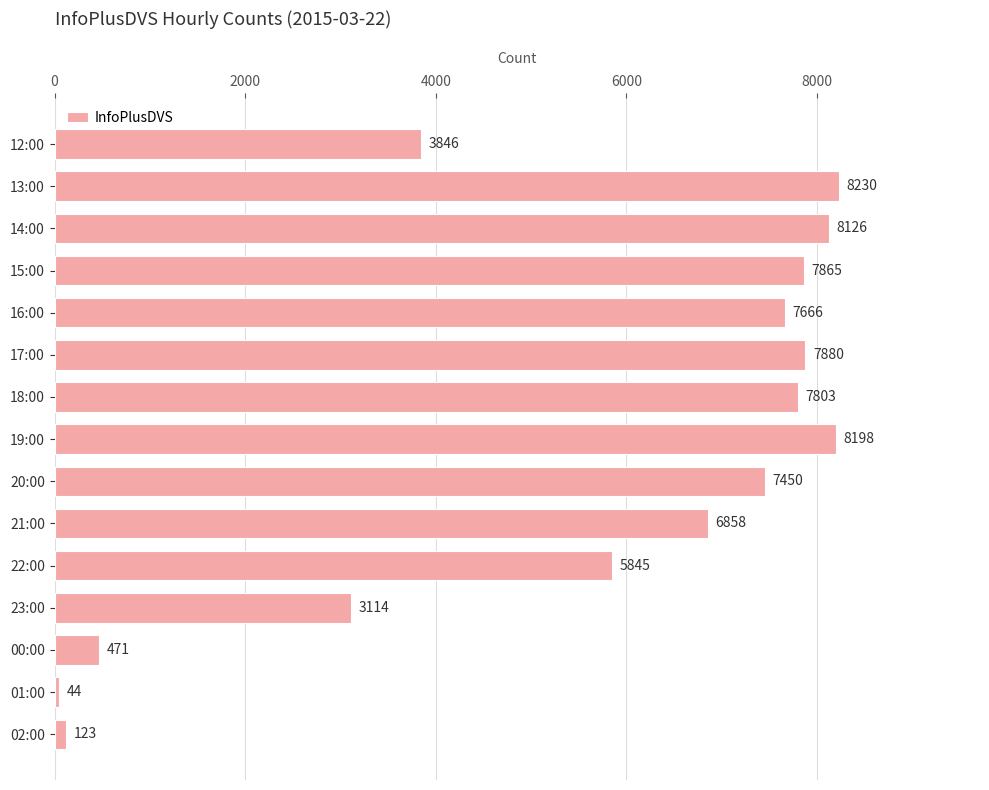

How many distinct data groups are displayed?

1